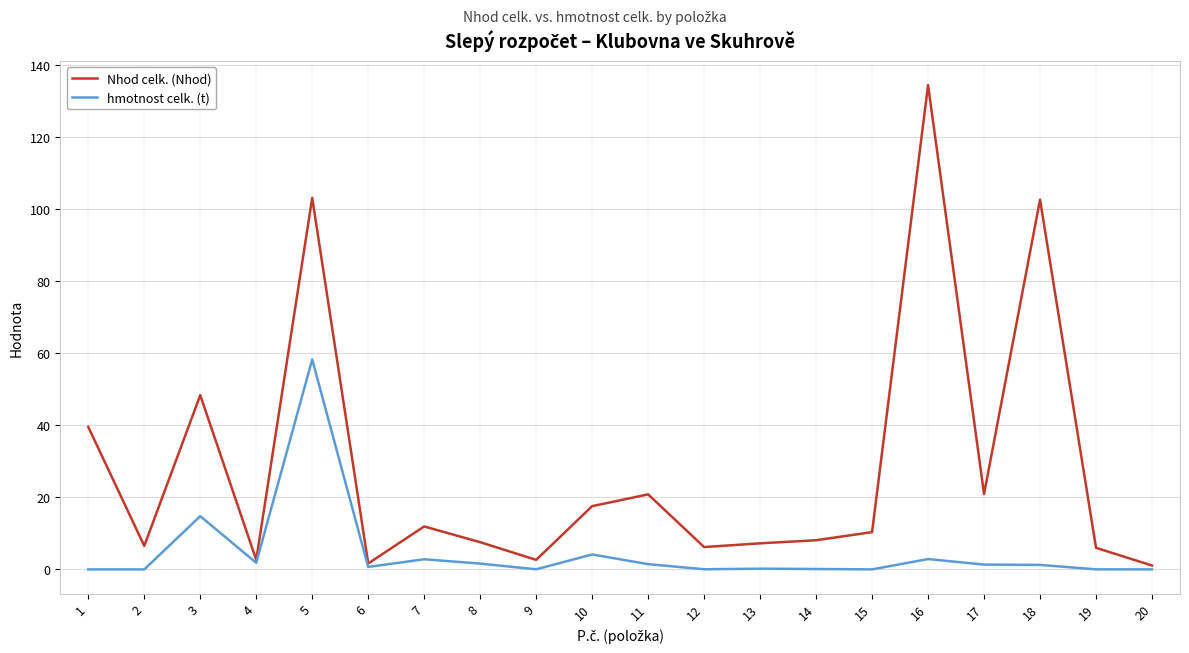

Is this an area chart (filled region under the line)?

No